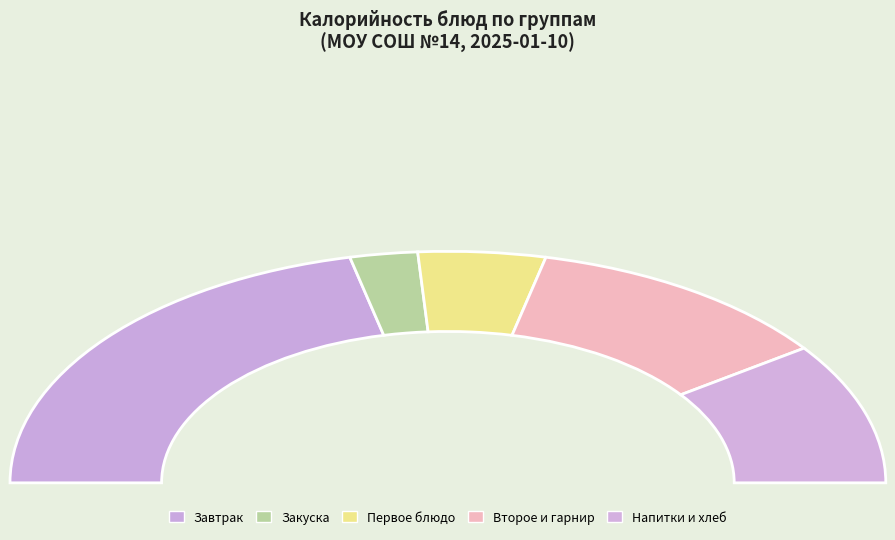

True or false: Чай с шиповником accounts for 1% of the total.

False